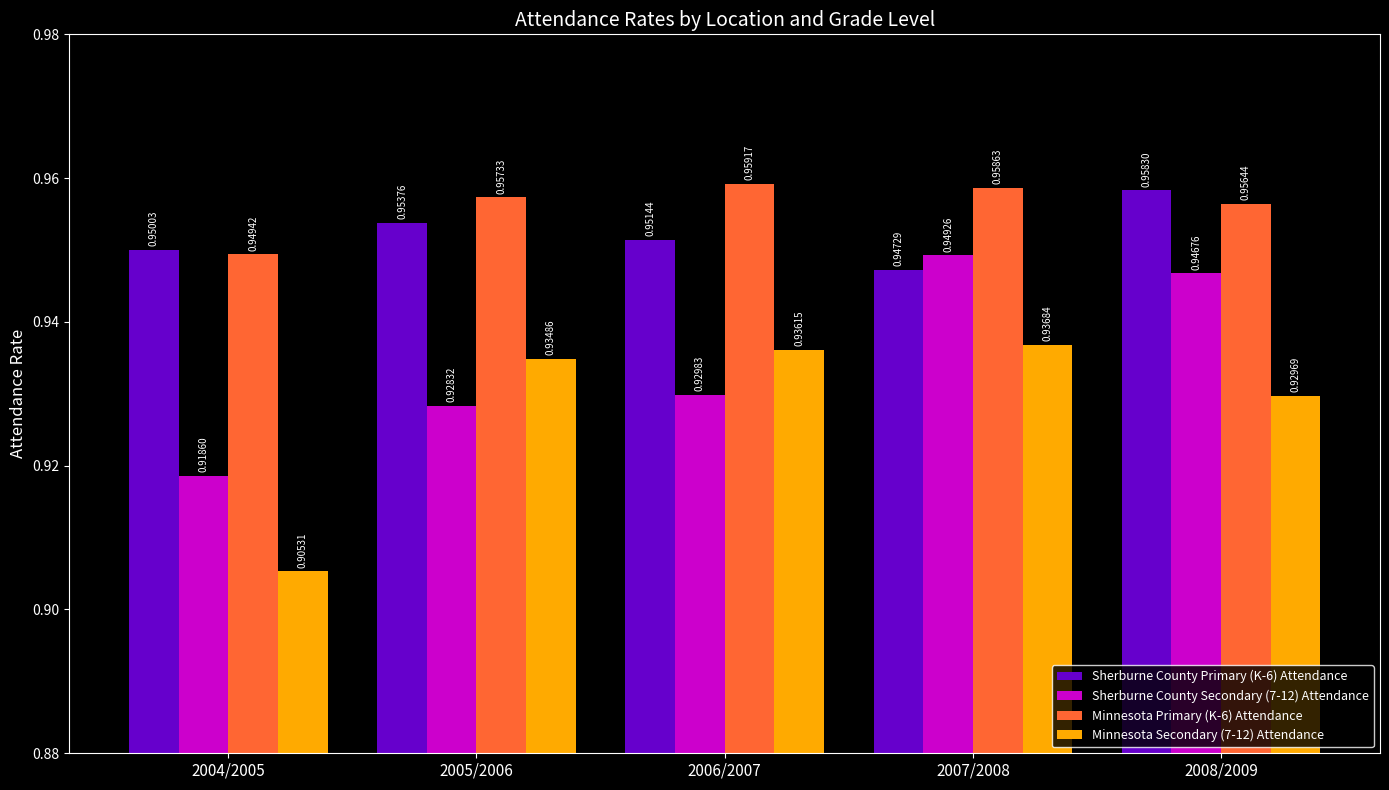

True or false: Sherburne County Secondary (7-12) Attendance has a value of 0.3 at 2005/2006.

False